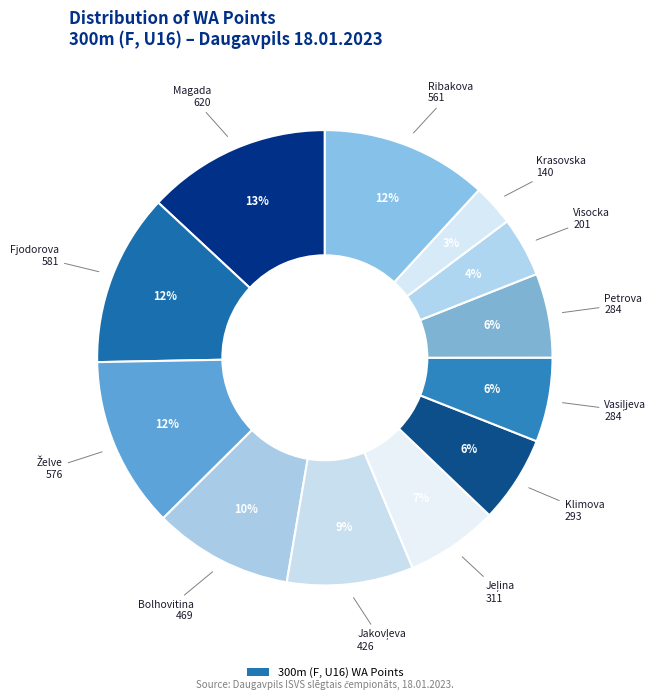

How many segments does this pie chart have?

12